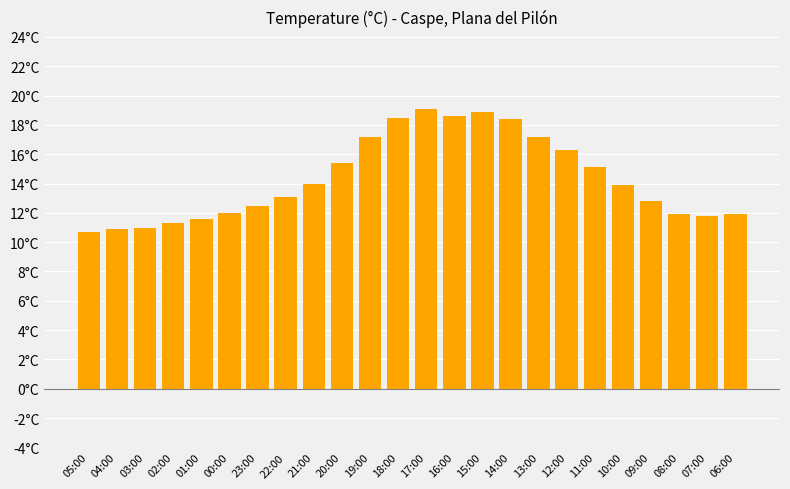

Which label corresponds to the smallest value in the chart?

05:00